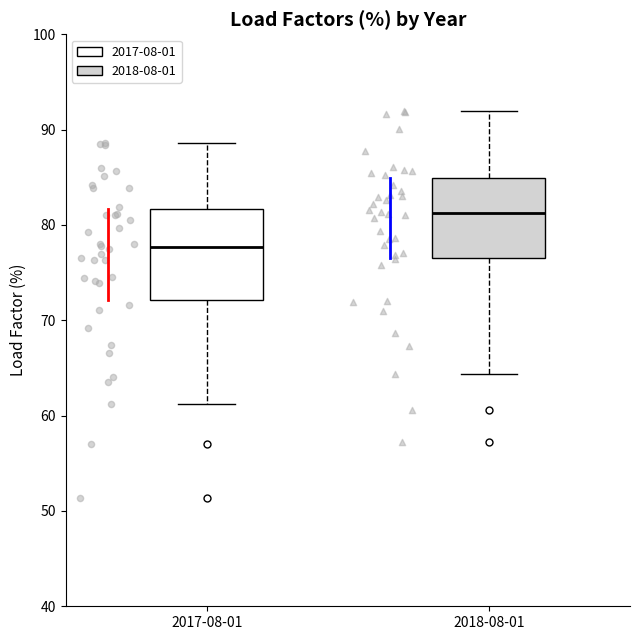

Comparing the boxes themselves (not the whiskers), which one is the tallest?

2017-08-01